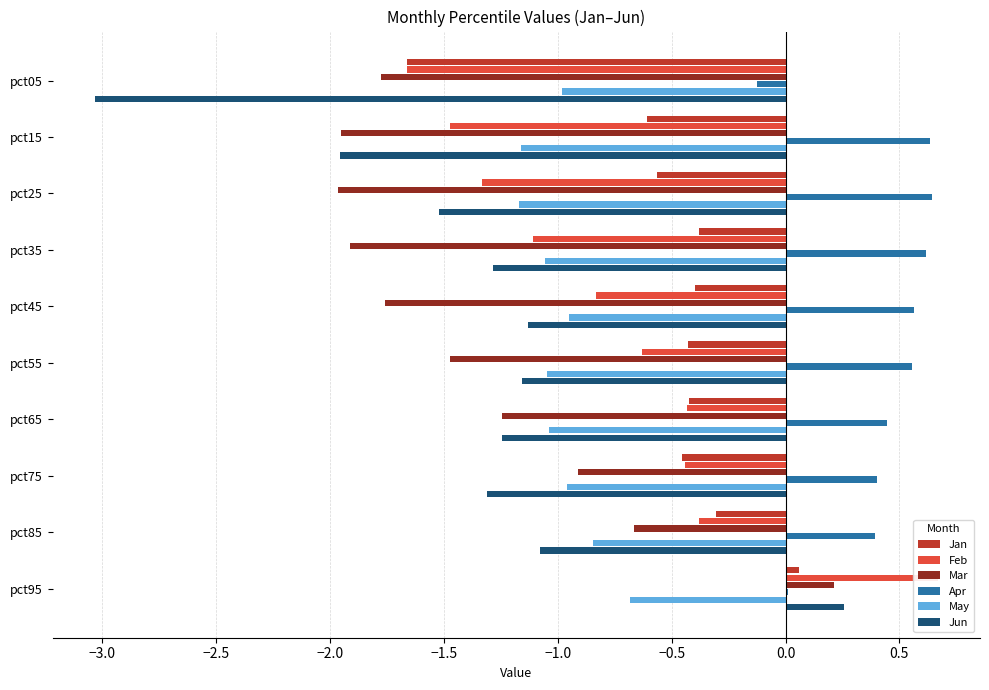

How many bars are there in total?

60